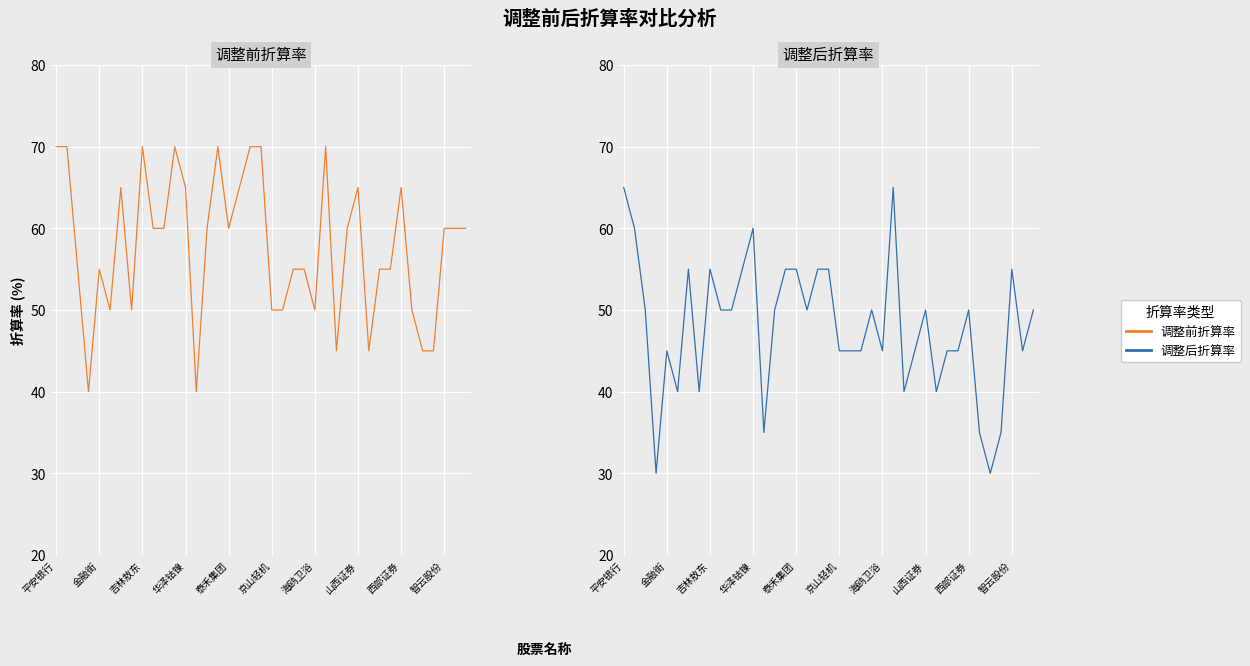

What position from the right is 33?

6